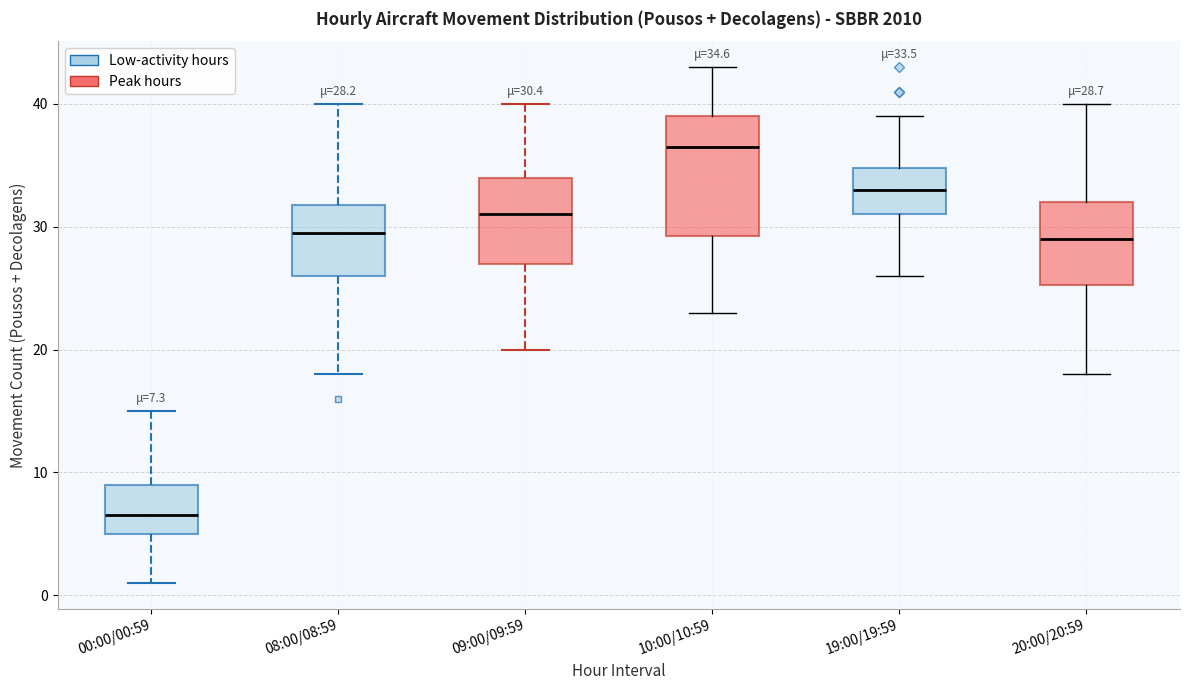

Which box's median line is the highest?

10:00/10:59